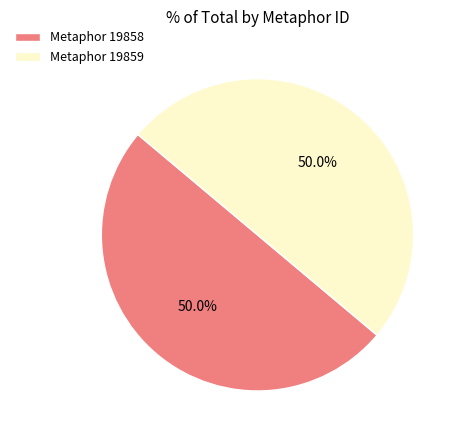

What is the ratio of the value at Metaphor 19858 to the value at Metaphor 19859?

1.0